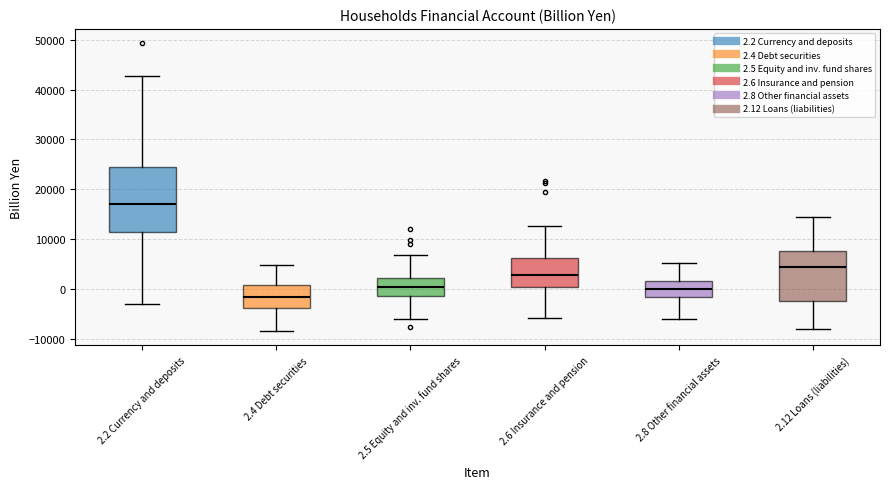

Reading left to right, transcribe this box plot: for each box, give where its median line is, the range the box spans, and where its two whiskers end, as read against the y-axis. The values are not printed on the chart, so give them approximately, as read against the axis.

2.2 Currency and deposits: median 17000, box 11000 to 25000, whiskers -3000 to 43000
2.4 Debt securities: median -2000, box -4000 to 1000, whiskers -8000 to 5000
2.5 Equity and inv. fund shares: median 0, box -1000 to 2000, whiskers -6000 to 7000
2.6 Insurance and pension: median 3000, box 0 to 6000, whiskers -6000 to 13000
2.8 Other financial assets: median 0, box -2000 to 2000, whiskers -6000 to 5000
2.12 Loans (liabilities): median 4000, box -2000 to 8000, whiskers -8000 to 14000